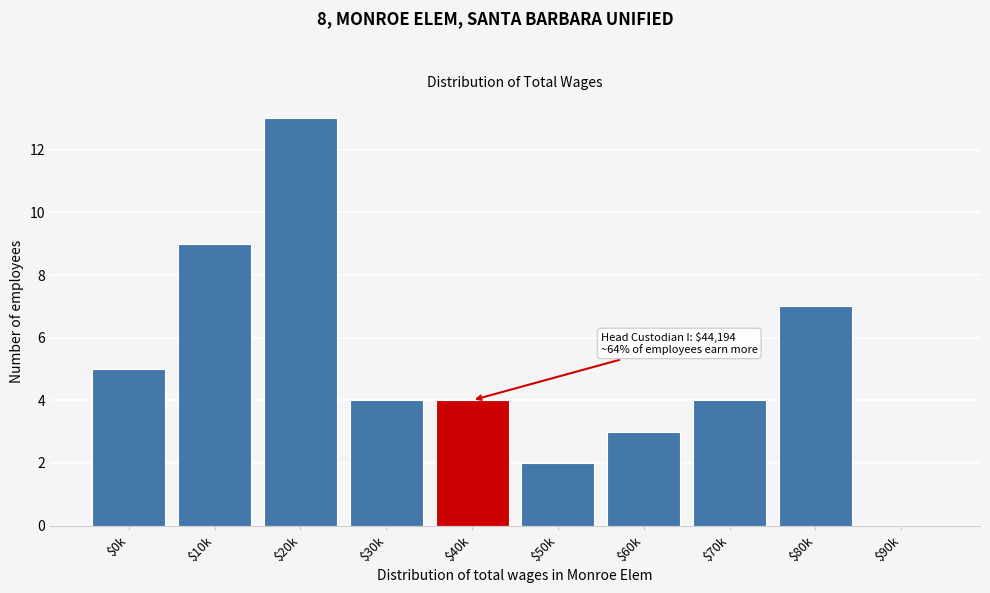

True or false: the data shows 1 at $50k.

False